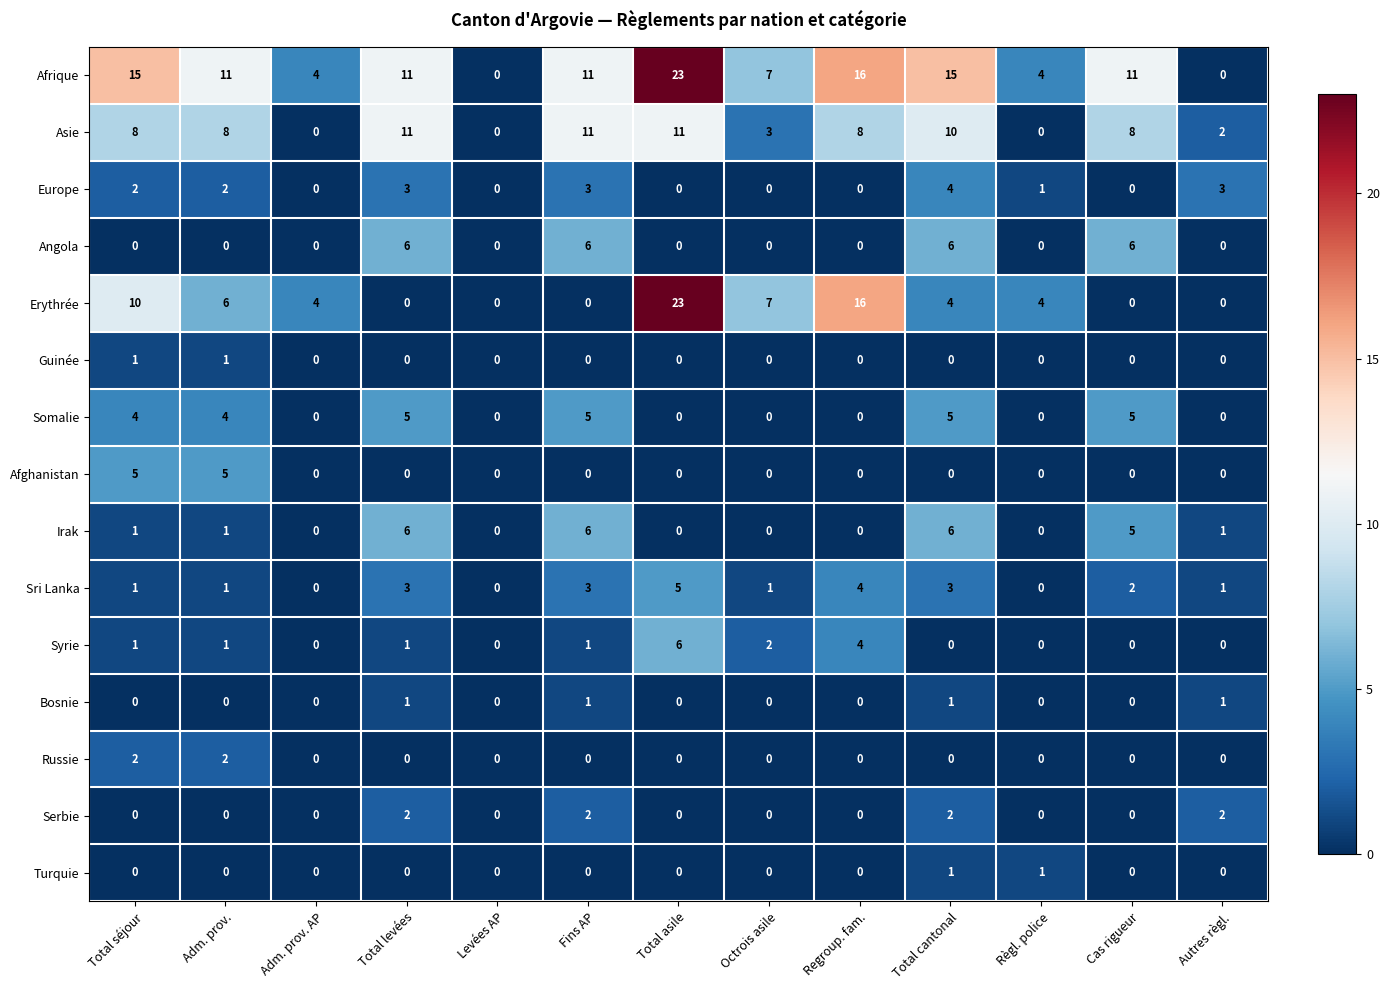

Which series changed the most between Levées AP and Cas rigueur?

Afrique